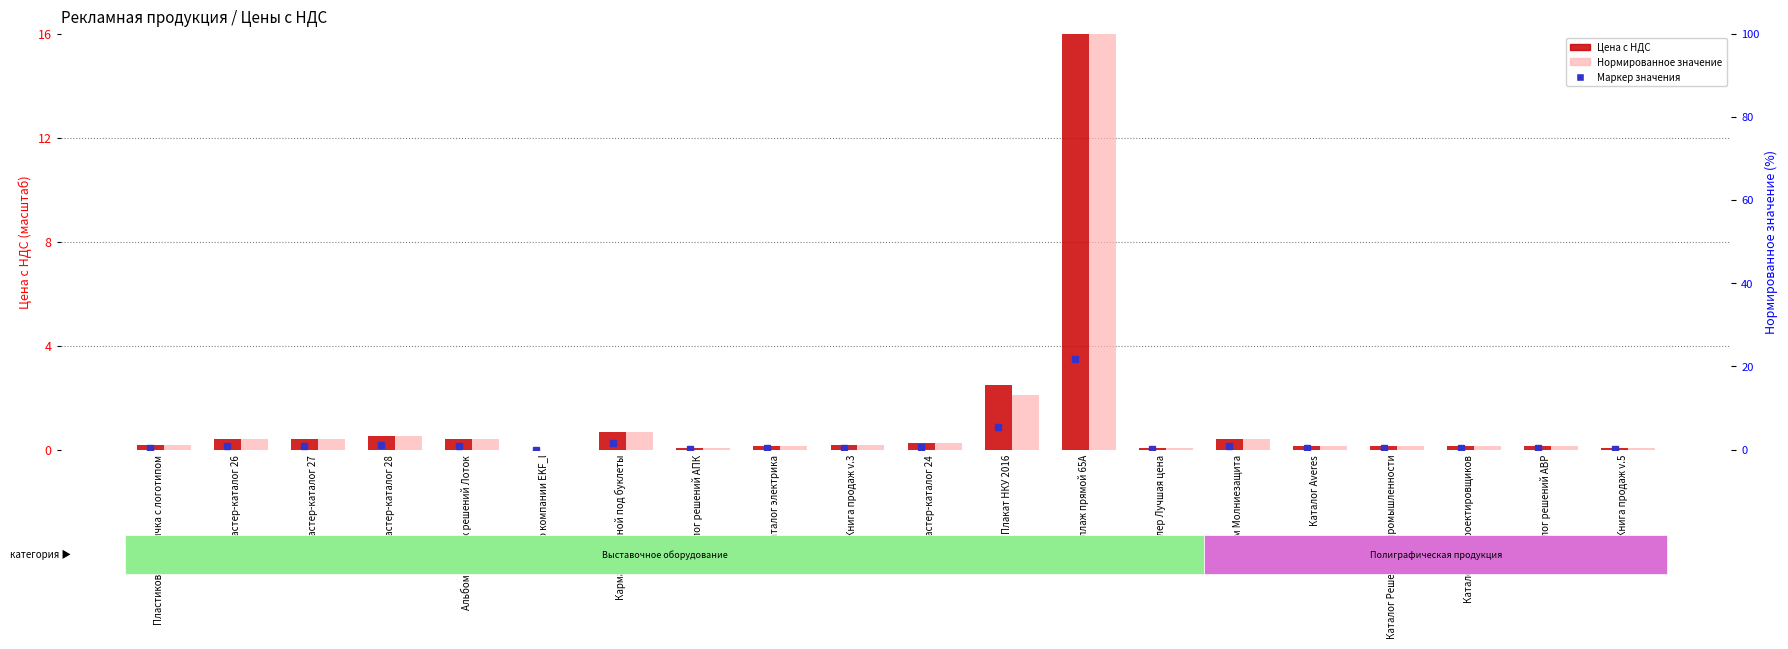

Reading left to right, extract all data points from this chart.

Цена с НДС: 0.2	0.4	0.4	0.5	0.4	0.0	0.7	0.0	0.1	0.2	0.3	2.5	16.0	0.0	0.4	0.1	0.1	0.1	0.1	0.1
Нормированное значение: 0.2	0.4	0.4	0.5	0.4	0.0	0.7	0.0	0.1	0.2	0.3	2.1	16.0	0.0	0.4	0.1	0.1	0.1	0.1	0.1